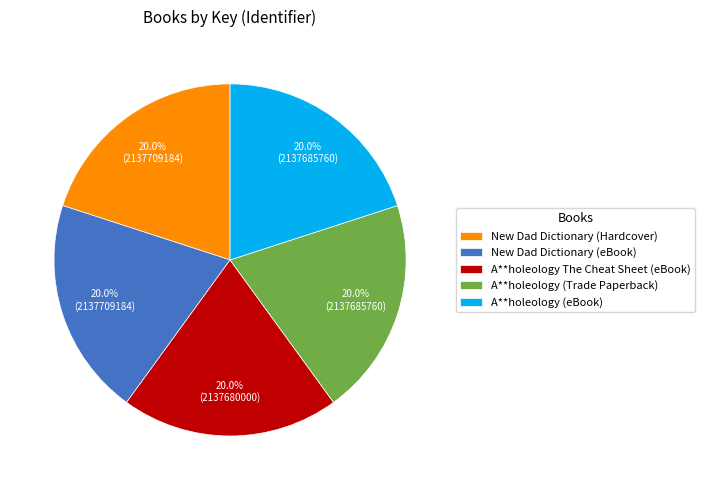

Is the sum of A**holeology The Cheat Sheet (eBook) and A**holeology (Trade Paperback) greater than half?

No